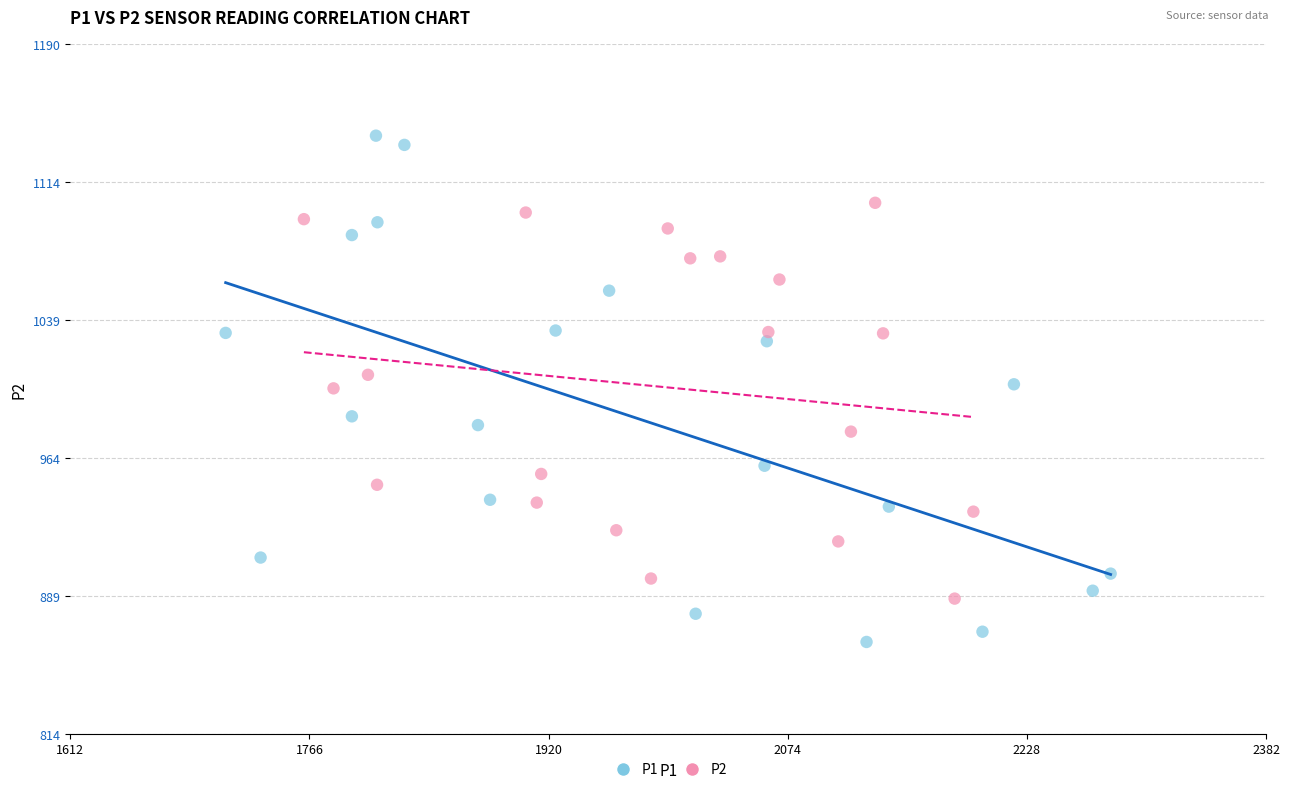

Which series has the widest spread of Y values?

P1